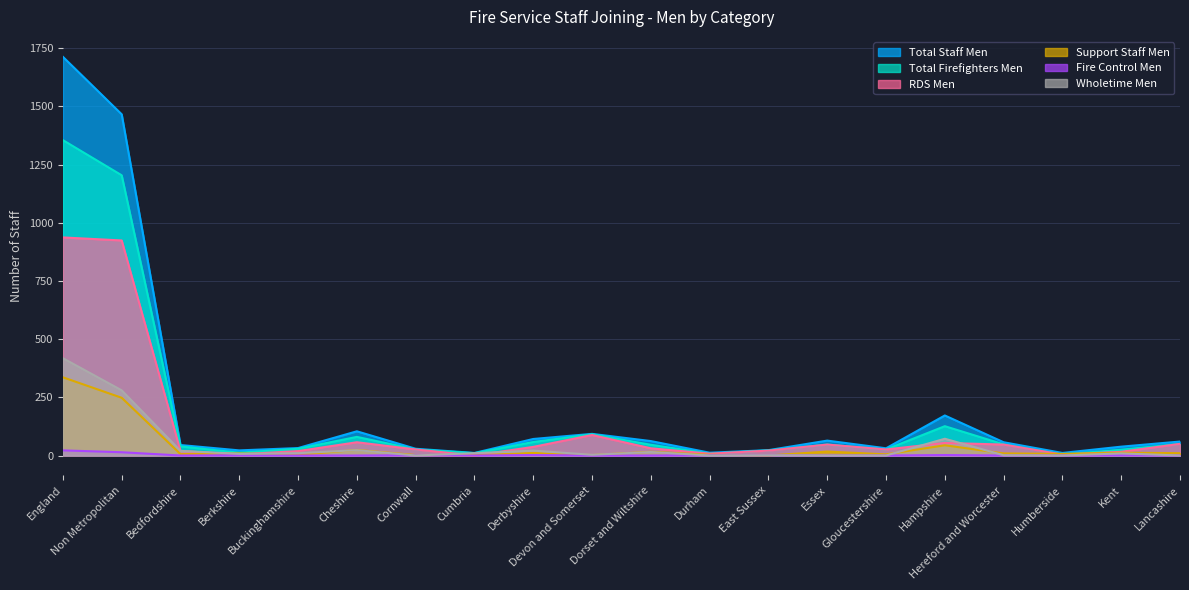

Rank the series by their maximum value, from lowest to highest.

Fire Control Men, Support Staff Men, Wholetime Men, RDS Men, Total Firefighters Men, Total Staff Men